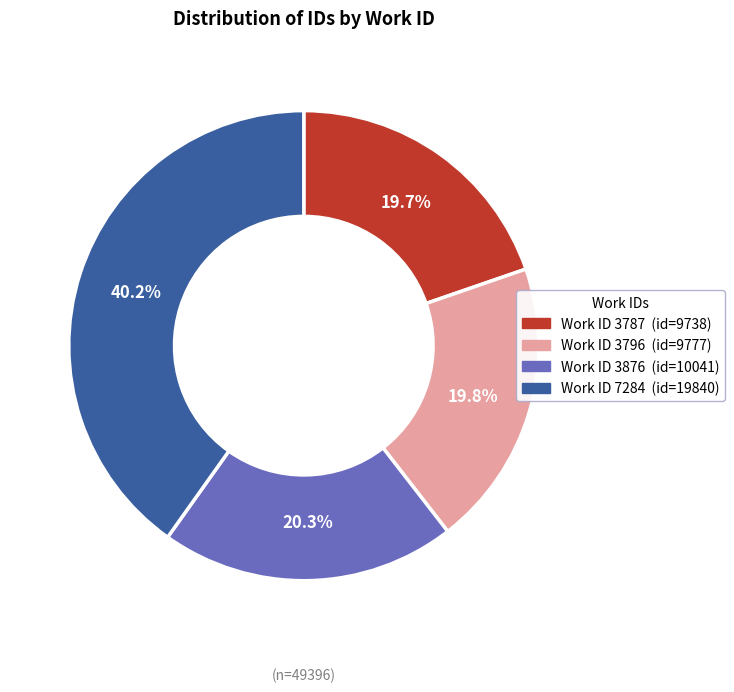

Is there any slice that represents more than half of the pie?

No